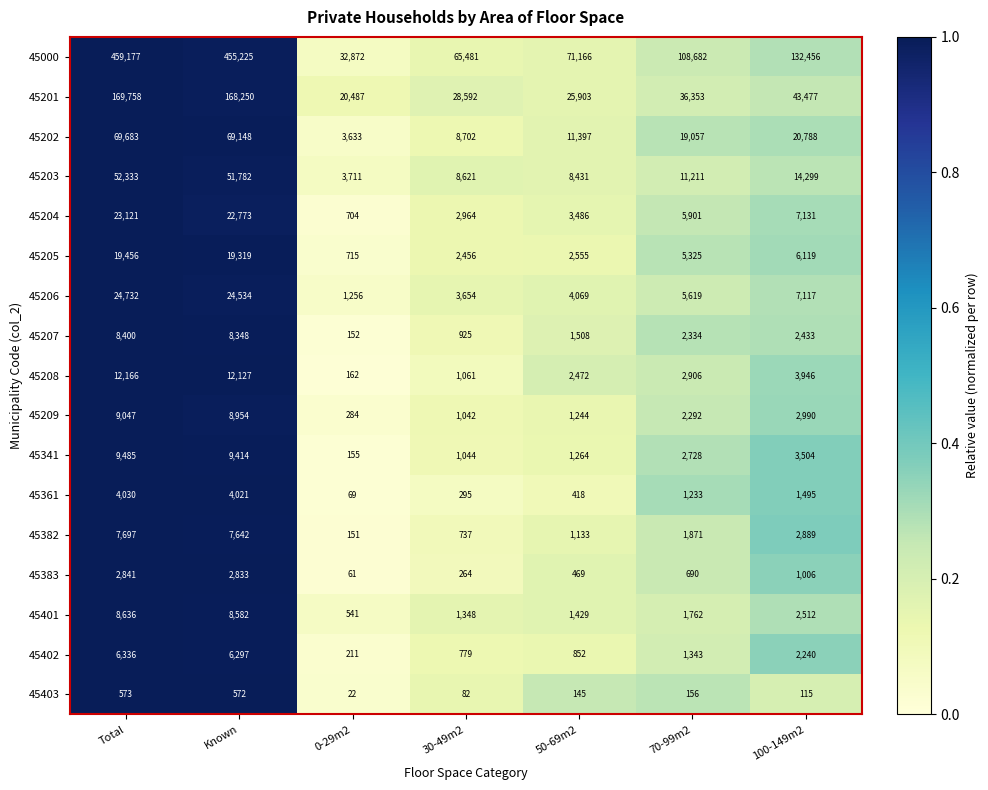

Which series has the widest spread of values?

45000